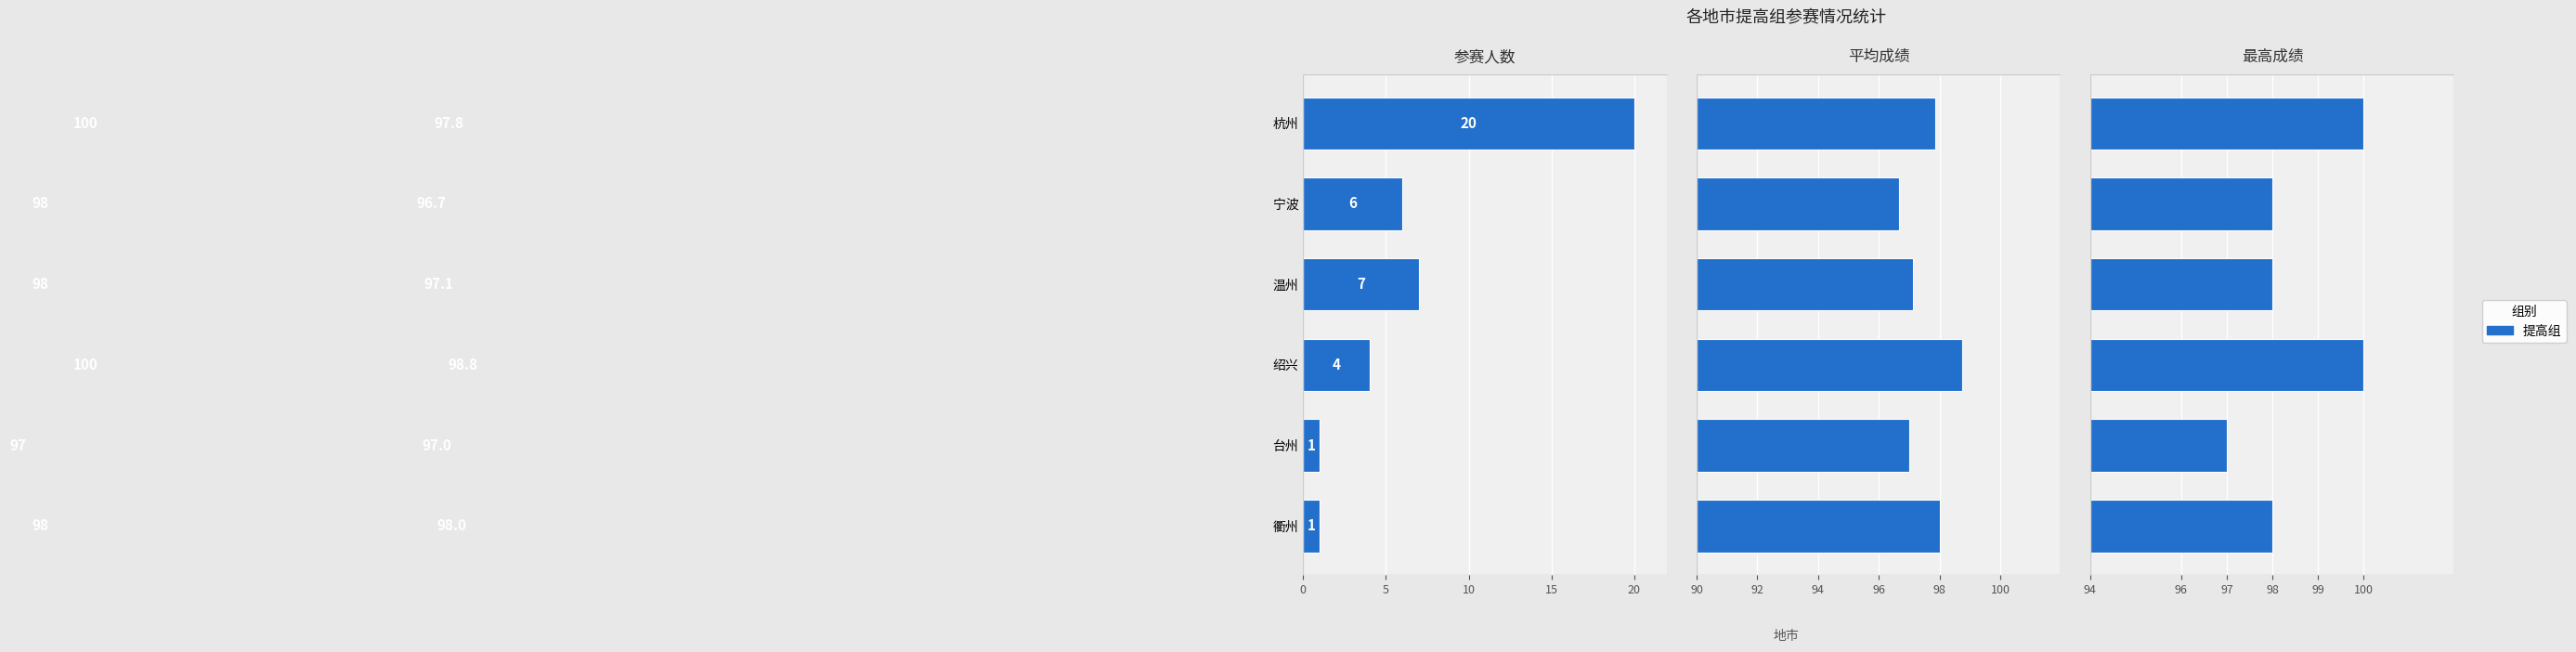

Are the bars grouped side by side (vs. stacked)?

No